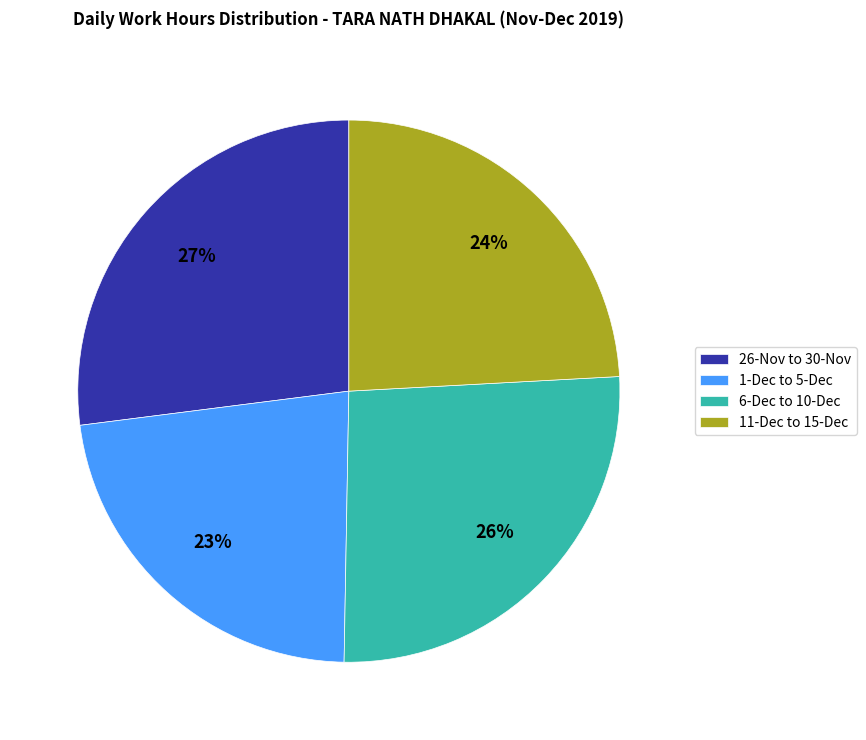

Is it true that 6-Dec to 10-Dec is 26% of the pie?

True